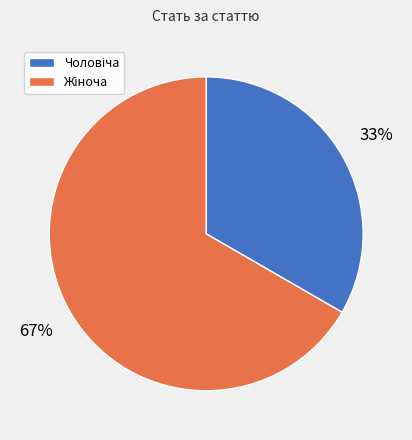

Count the number of slices in the pie.

2